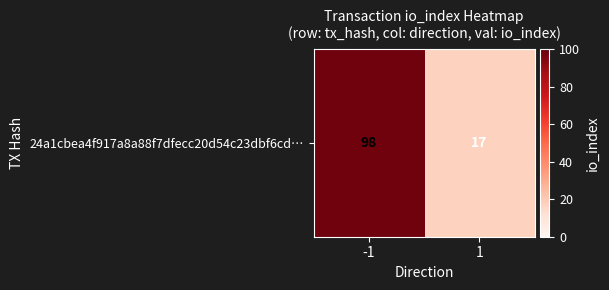

What is the minimum value shown in the chart?

17